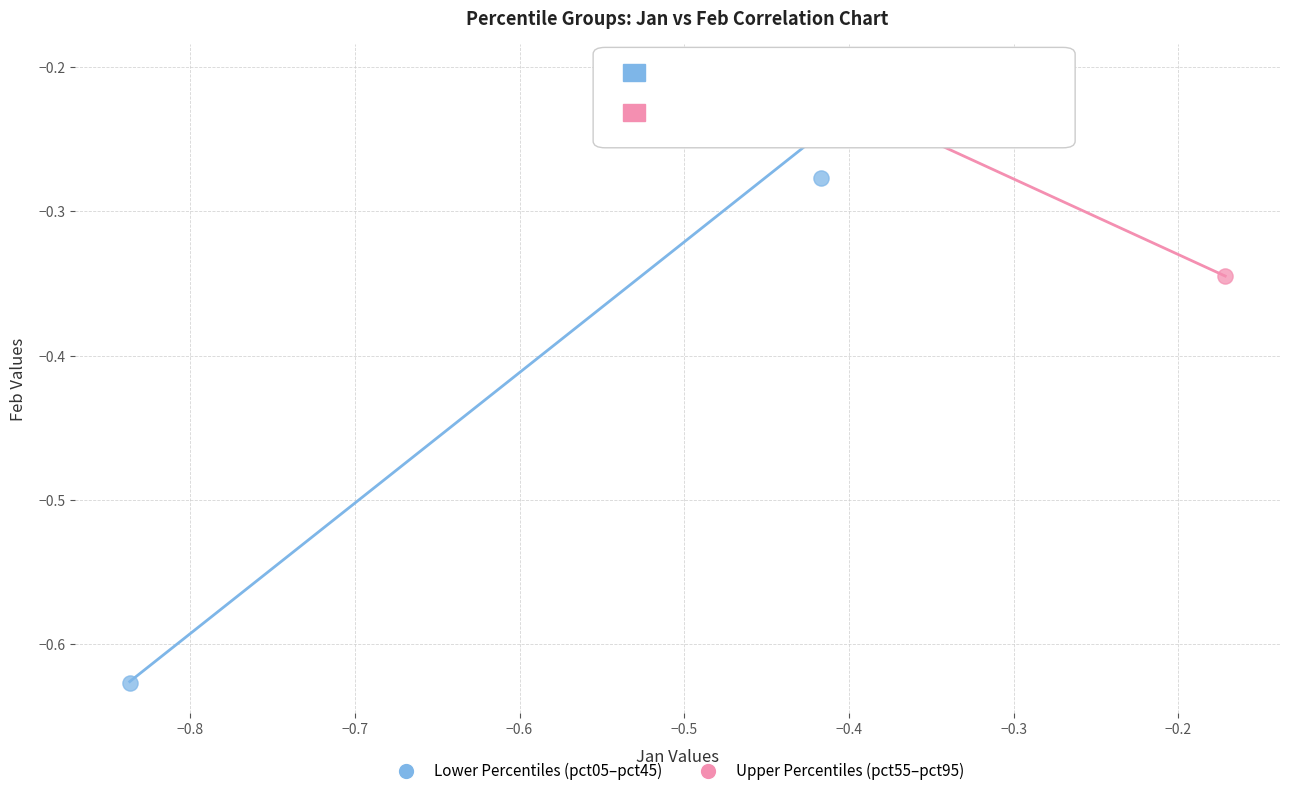

Which series reaches the minimum Y coordinate?

Lower Percentiles (pct05–pct45)